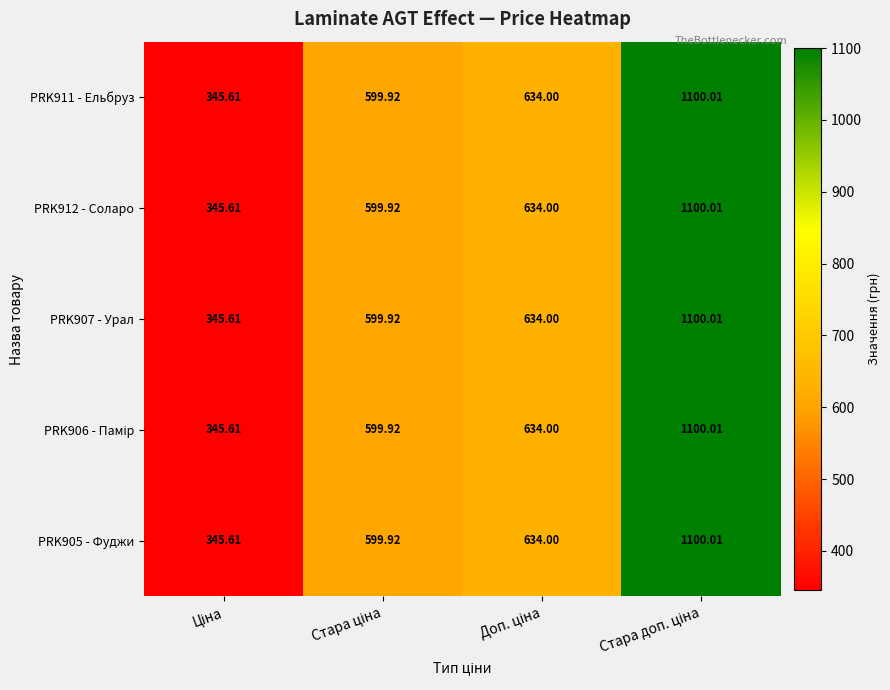

How many categories are shown in the chart?

4